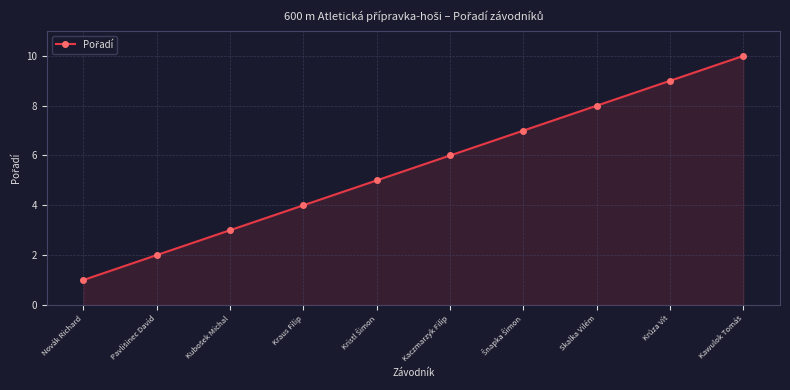

What is the average value?

6